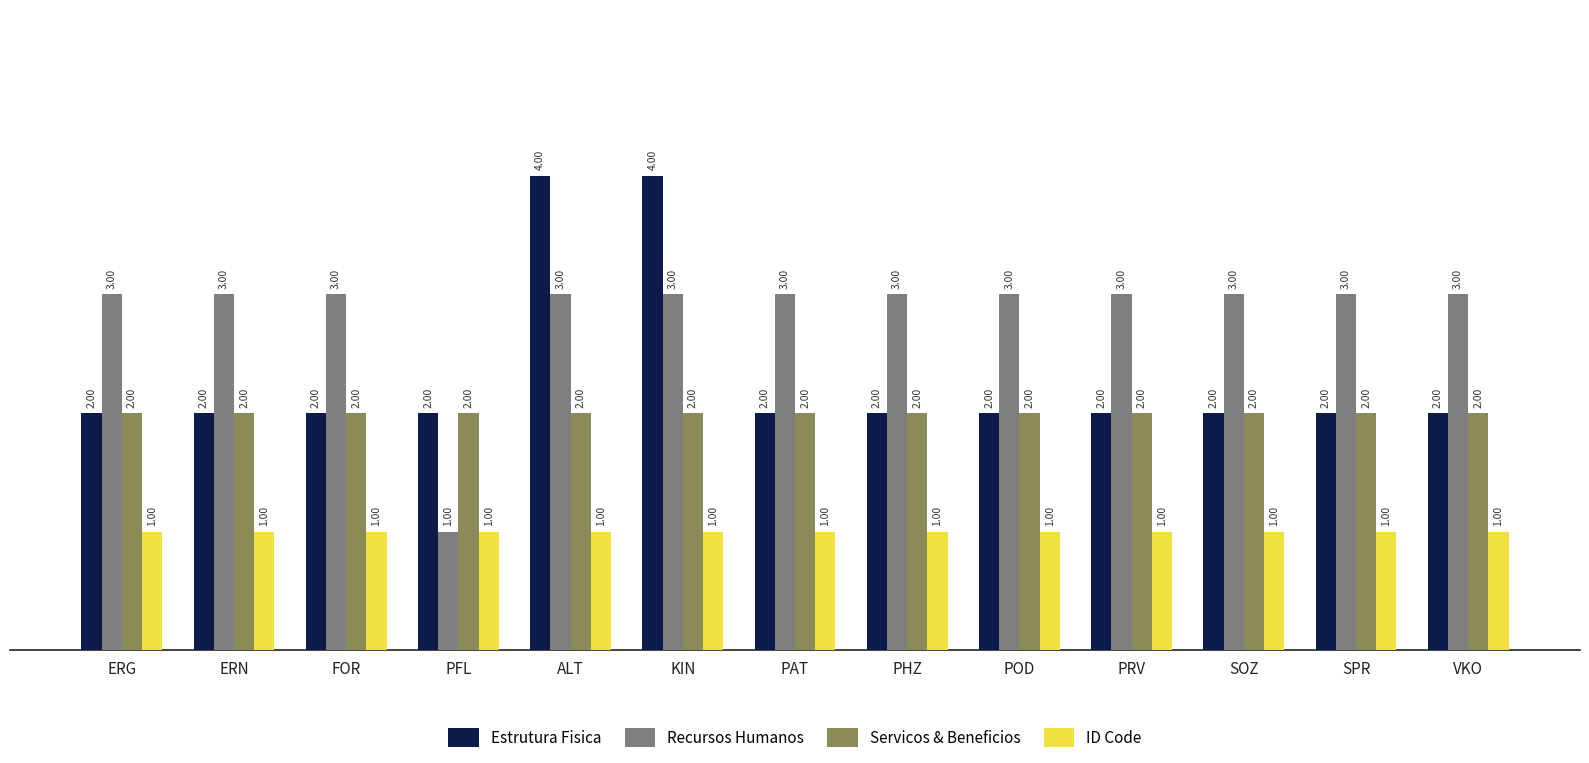

What is the total value across all series at SPR?

8